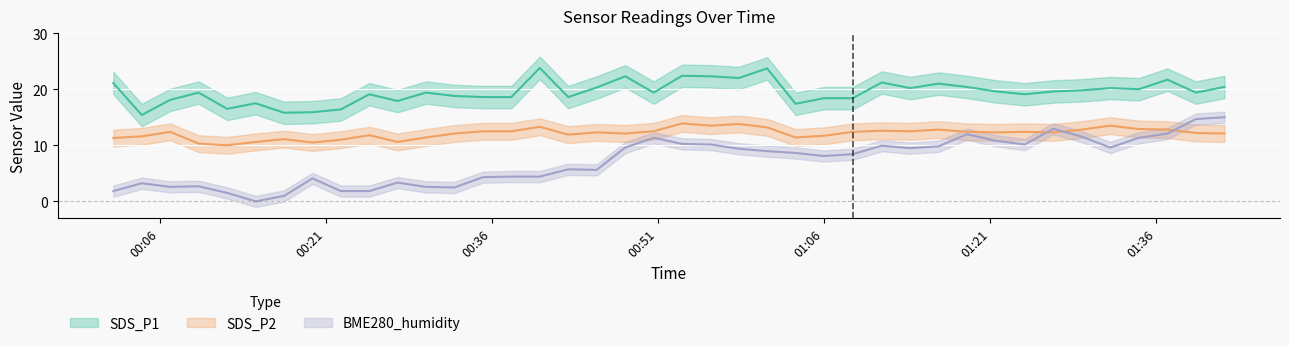

True or false: SDS_P1 and BME280_humidity intersect in this chart.

False